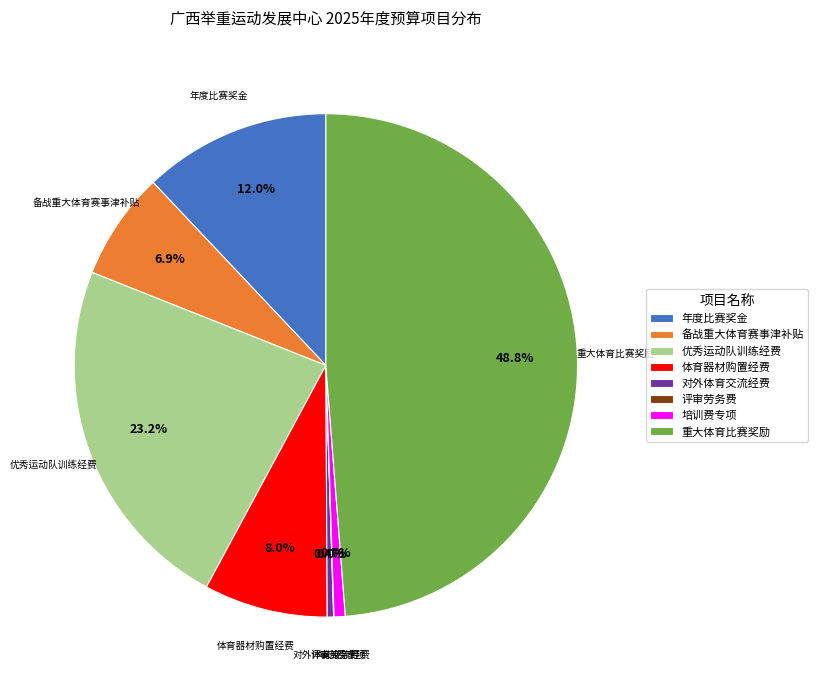

Is it true that 体育器材购置经费 is 8% of the pie?

True